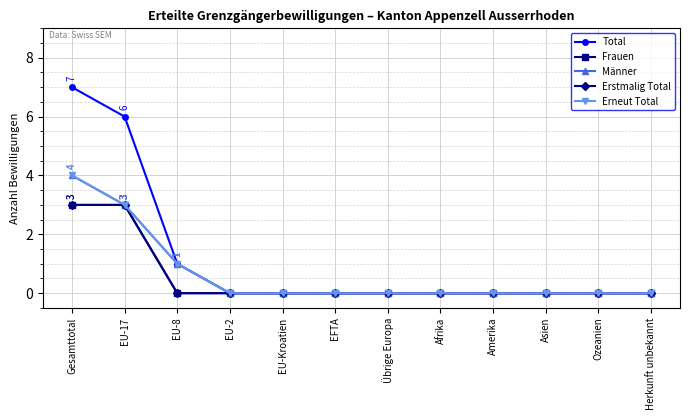

Which series has the largest range (max minus min)?

Total